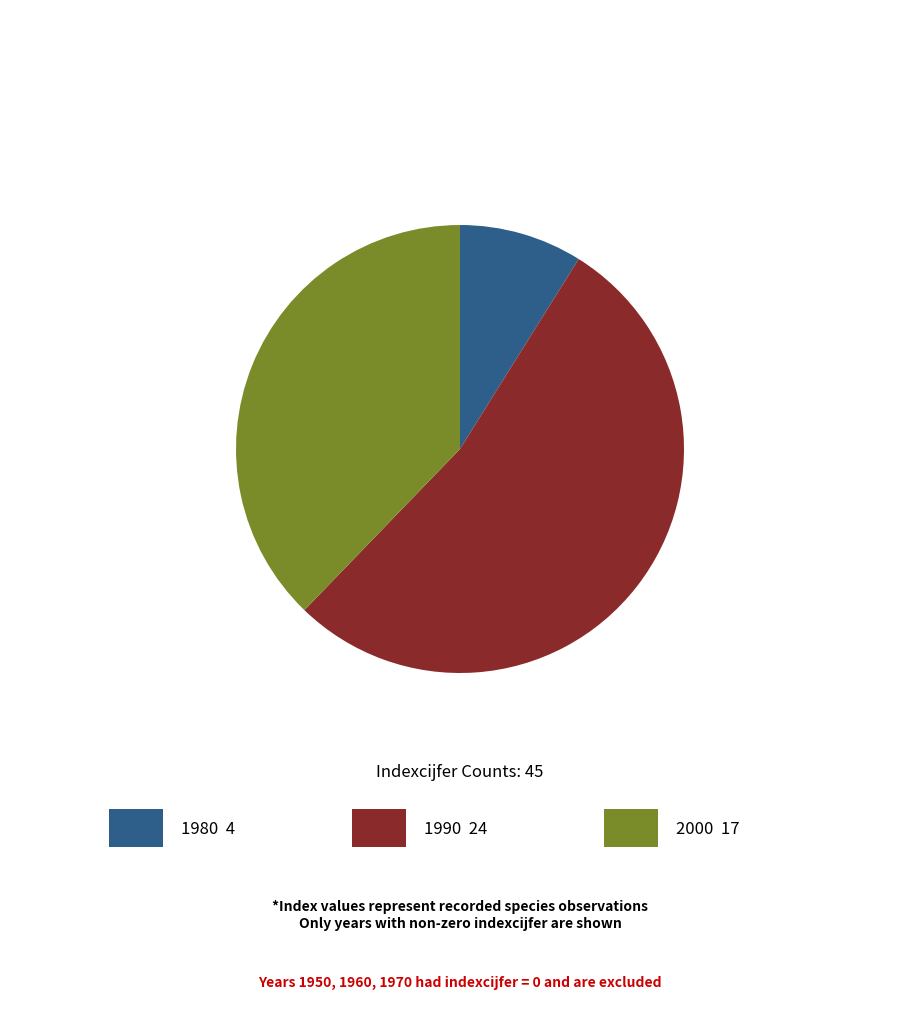

Does any single category account for the majority?

Yes